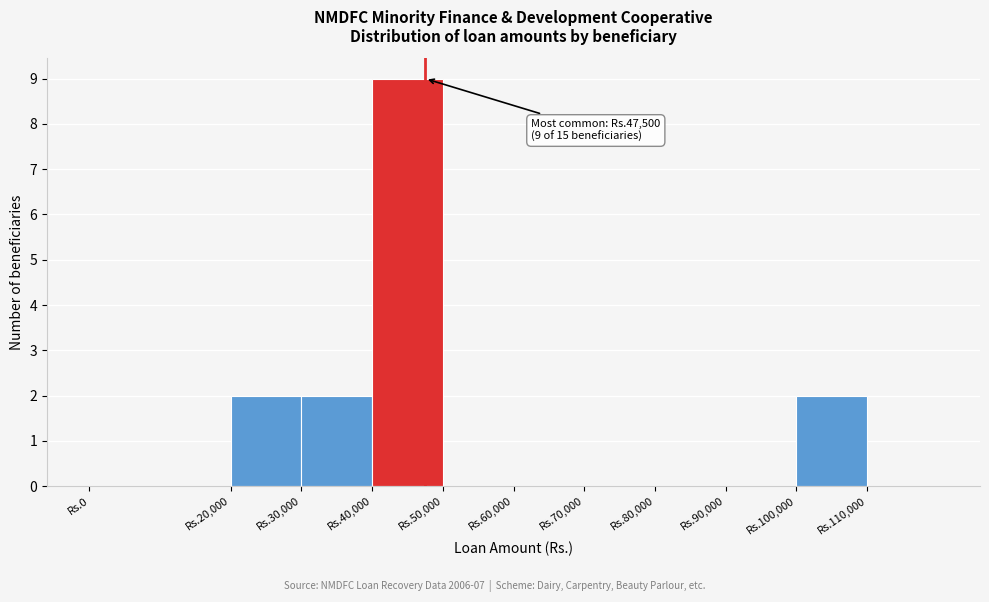

Reading left to right, list all the values displayed in this chart.

Rs.0=0	Rs.20,000=2	Rs.30,000=2	Rs.40,000=9	Rs.50,000=0	Rs.60,000=0	Rs.70,000=0	Rs.80,000=0	Rs.90,000=0	Rs.100,000=2	Rs.110,000=0